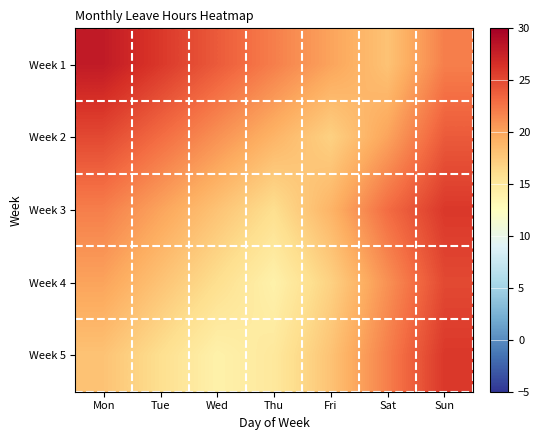

Between Fri and Sat, which is larger?

Fri